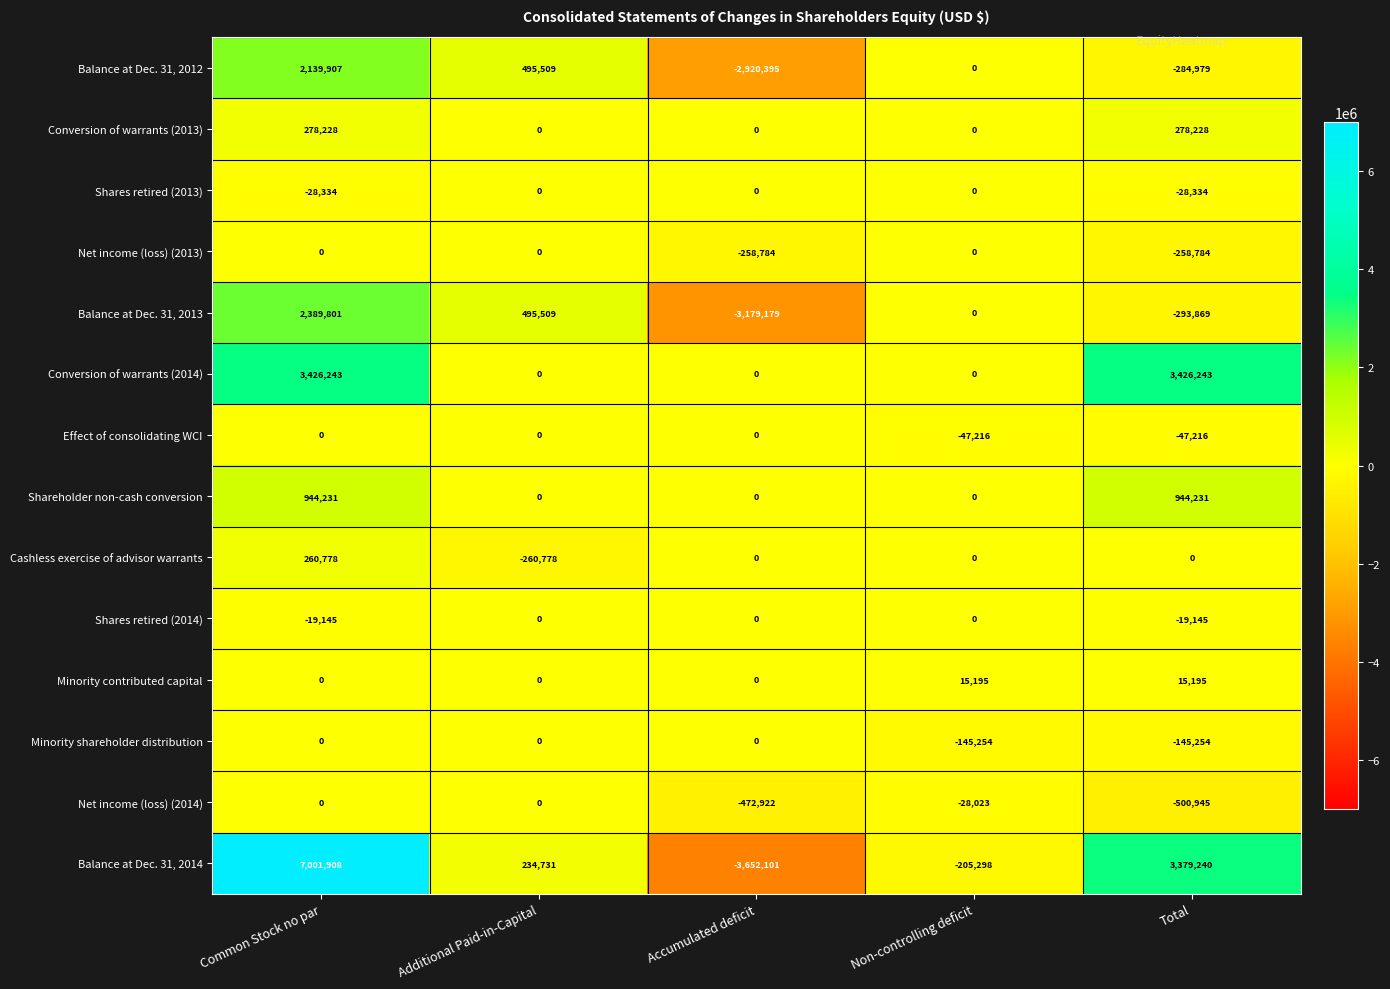

True or false: Balance at Dec. 31, 2012 has a value of 495509 at Additional Paid-in-Capital.

True